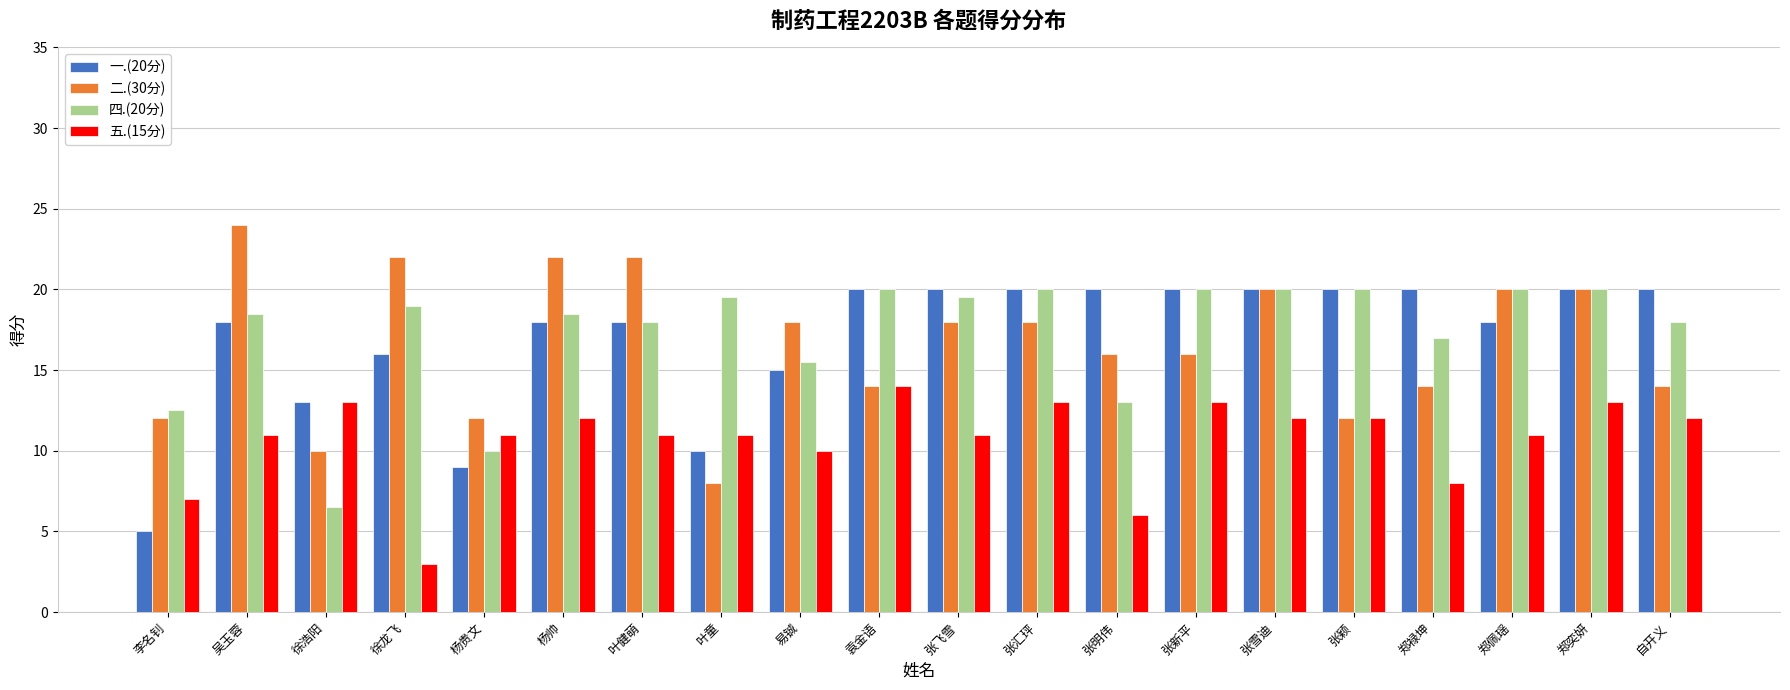

Between 易铖 and 张飞雪, which series saw the biggest shift?

一.(20分)